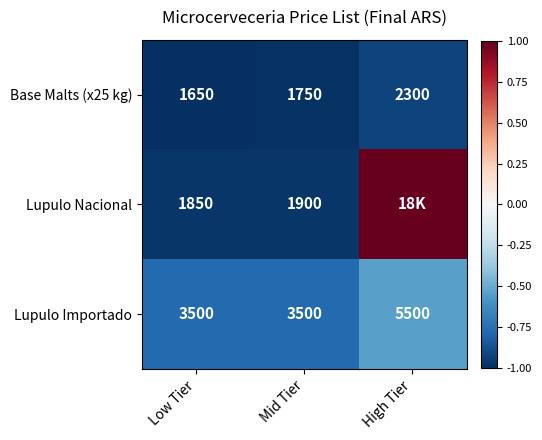

What value does the Lupulo Importado series have at Low Tier?

-0.8